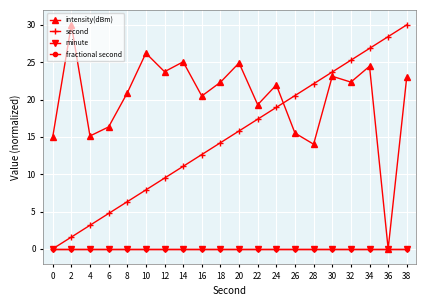

Reading right to left, list all the values displayed in this chart.

intensity(dBm): 23.1	0.0	24.5	22.3	23.1	14.0	15.5	22.0	19.3	24.9	22.3	20.5	25.0	23.7	26.2	20.9	16.3	15.1	30.0	15.0
second: 30.0	28.4	26.8	25.3	23.7	22.1	20.5	18.9	17.4	15.8	14.2	12.6	11.1	9.5	7.9	6.3	4.7	3.2	1.6	0.0
minute: 0.0	0.0	0.0	0.0	0.0	0.0	0.0	0.0	0.0	0.0	0.0	0.0	0.0	0.0	0.0	0.0	0.0	0.0	0.0	0.0
fractional second: 0.0	0.0	0.0	0.0	0.0	0.0	0.0	0.0	0.0	0.0	0.0	0.0	0.0	0.0	0.0	0.0	0.0	0.0	0.0	0.0